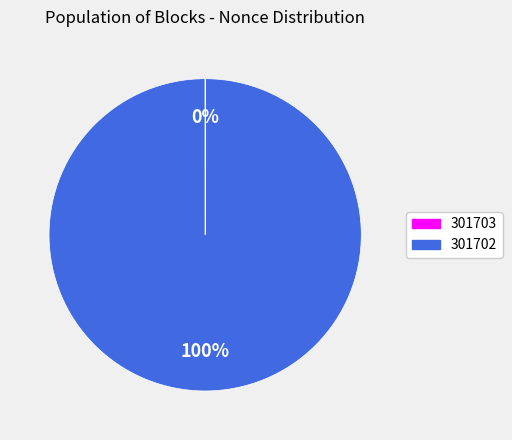

Is it true that 301702 is 100% of the pie?

True